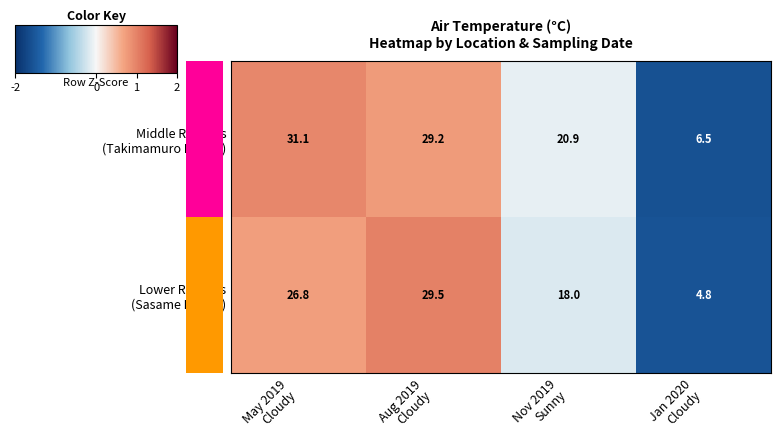

What is the smallest value displayed?

4.8